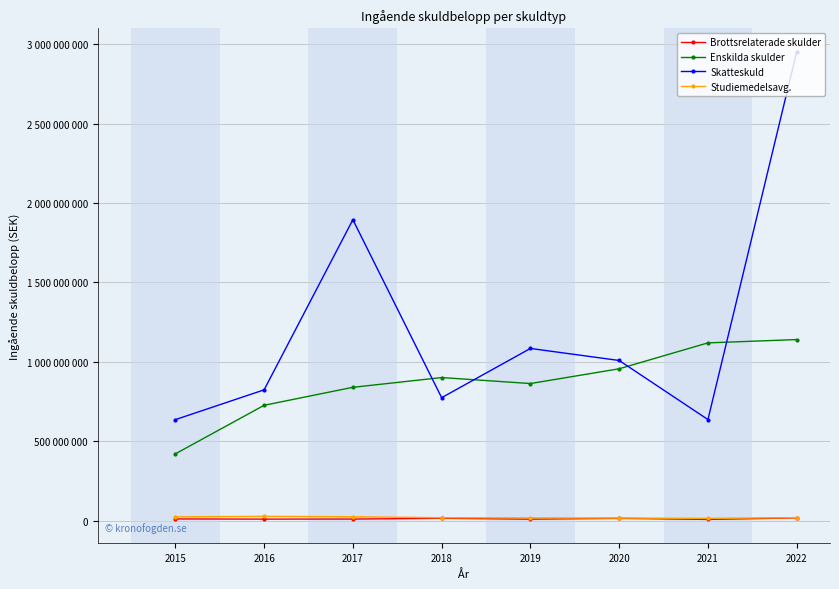

Reading left to right, extract all data points from this chart.

Brottsrelaterade skulder: 2015=11655347	2016=10491858	2017=10874023	2018=15696358	2019=10319327	2020=15409867	2021=8605084	2022=18293559
Enskilda skulder: 2015=421217761	2016=726856920	2017=840113761	2018=901477421	2019=863771256	2020=956703931	2021=1119704143	2022=1140545499
Skatteskuld: 2015=636577072	2016=824155095	2017=1894930084	2018=774792004	2019=1084599478	2020=1008888088	2021=637127531	2022=2952251232
Studiemedelsavg.: 2015=25042076	2016=28052205	2017=25531301	2018=19439742	2019=18245318	2020=17366883	2021=15332079	2022=19929231